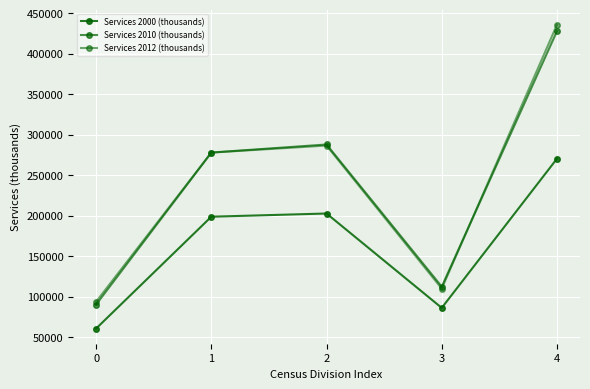

Which series has the largest total across all categories?

Services 2012 (thousands)